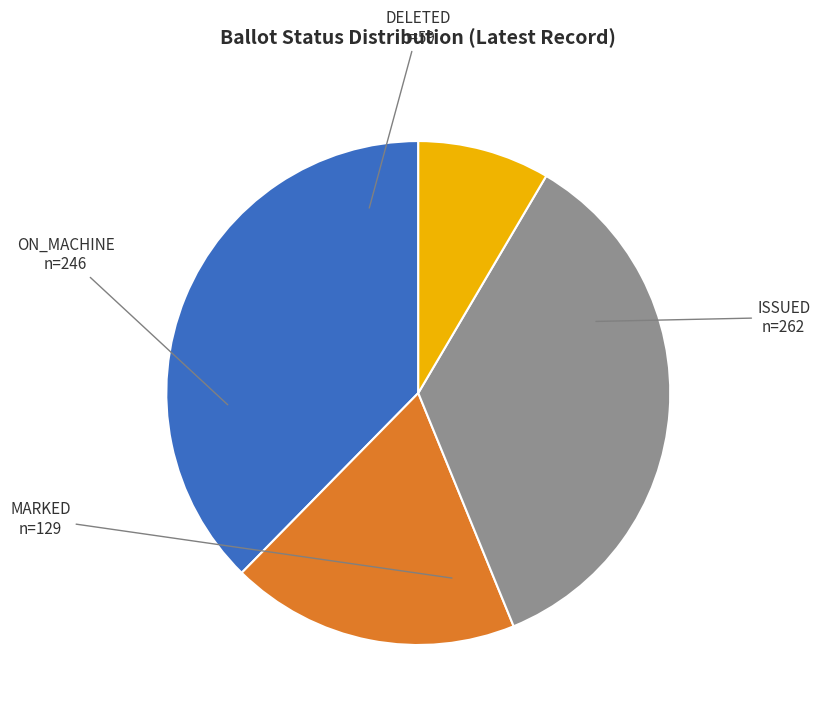

Approximately how many times larger is the value at ISSUED compared to ON_MACHINE?

1.1